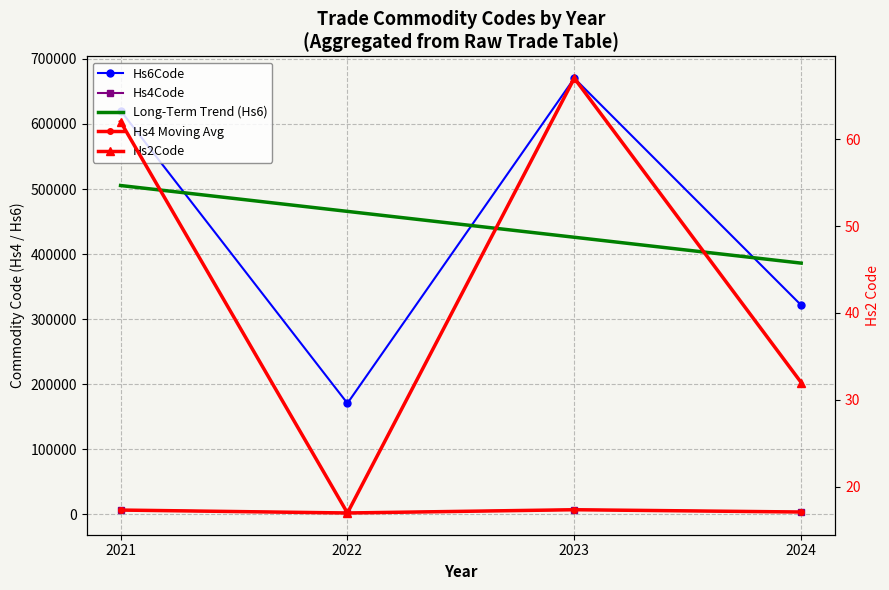

What is the approximate value of Commodity_Cn8Code at 2024, to the nearest 10?

321310